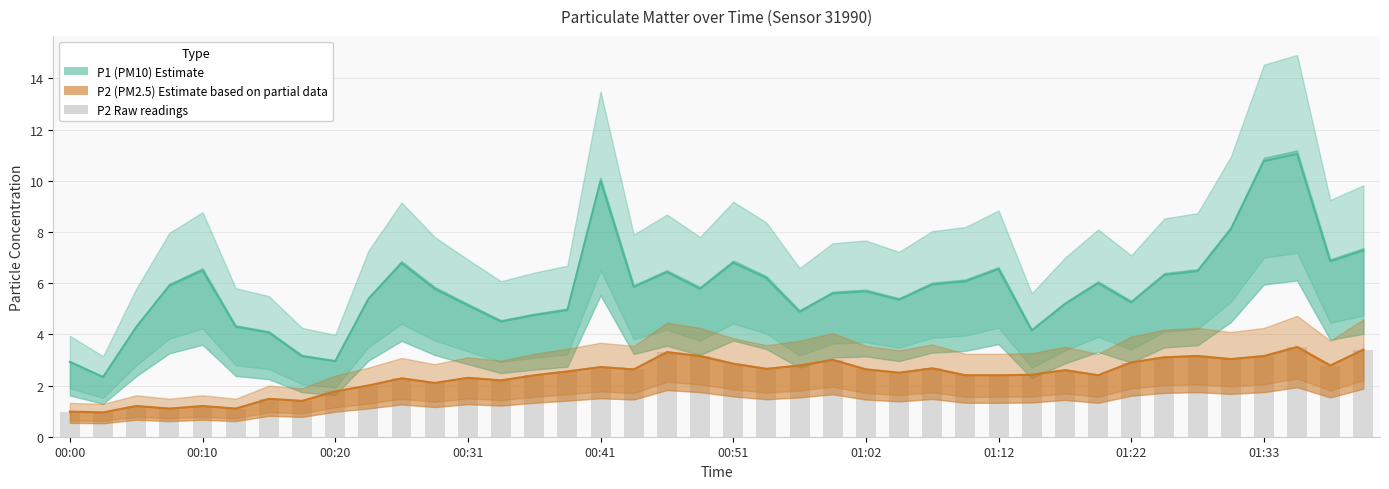

What is the difference between the second highest and minimum values in the P2 (PM2.5 Estimate) series?

2.5